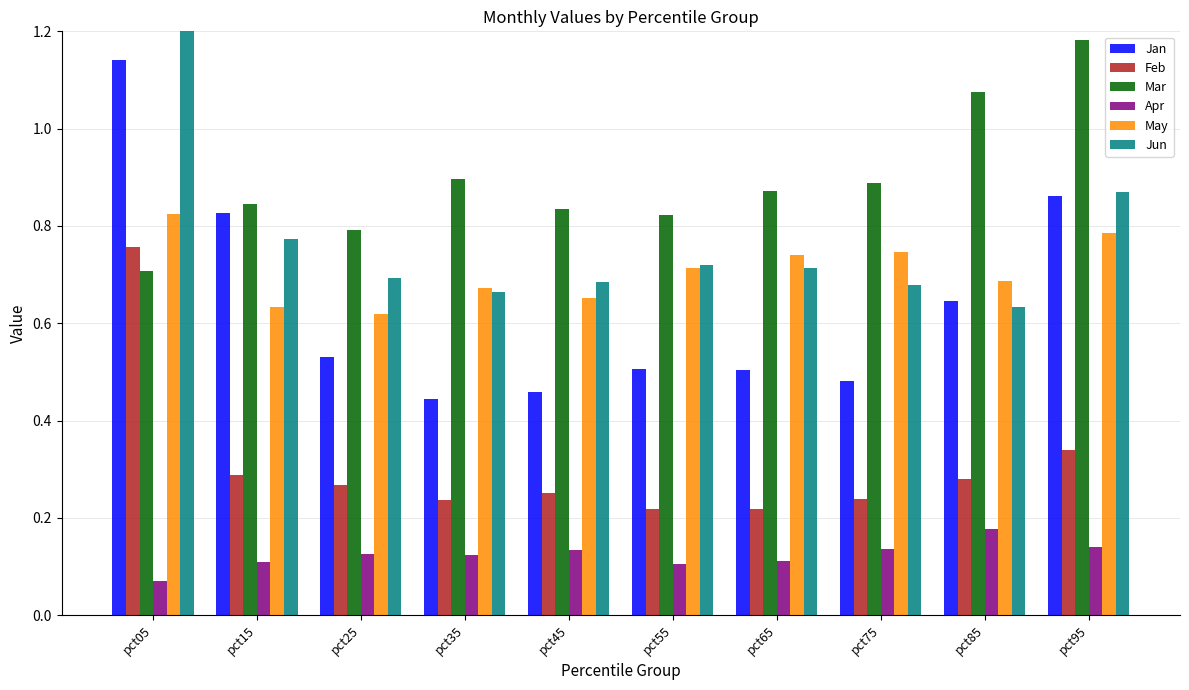

Between pct65 and pct75, which series saw the biggest shift?

Jun